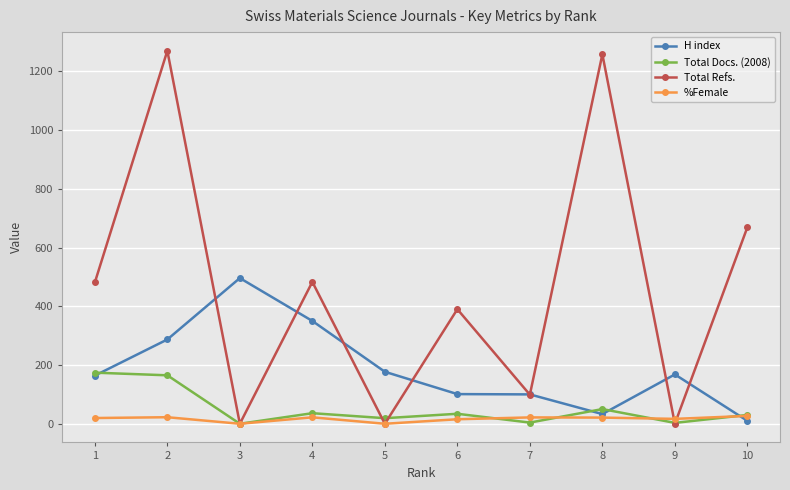

How many categories are shown in the chart?

10